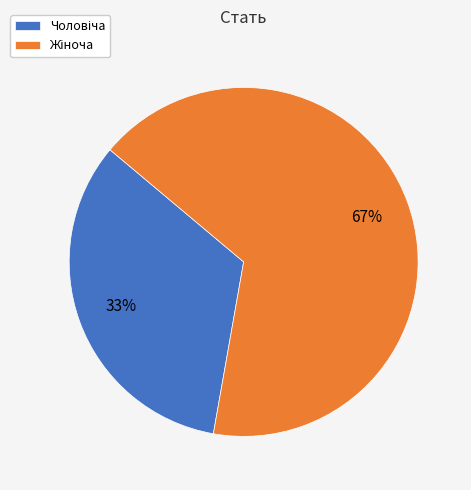

To the nearest percent, what is the average slice percentage?

50%